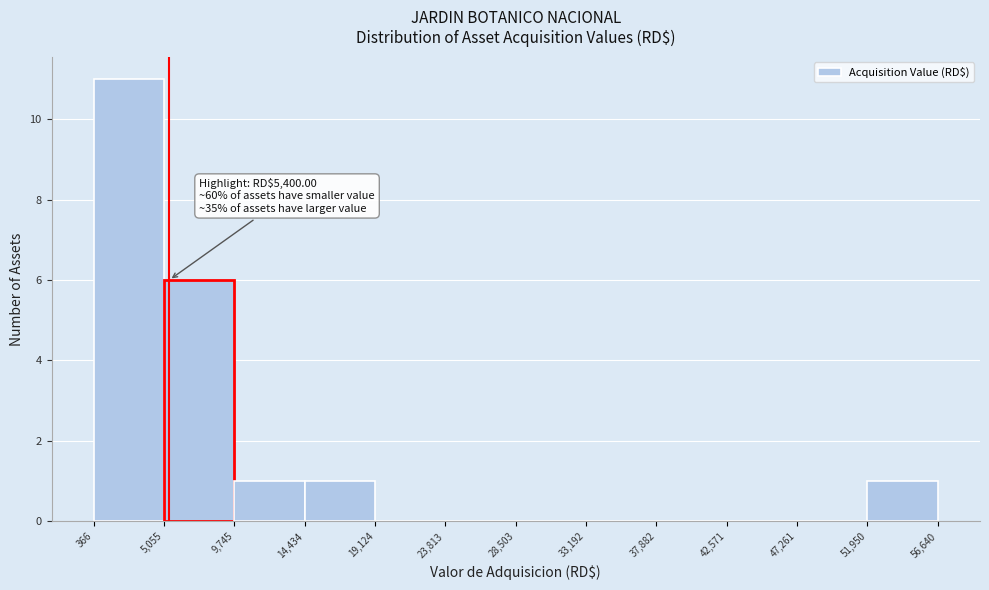

Which range on the x-axis has the tallest bar?

366 to 5,055